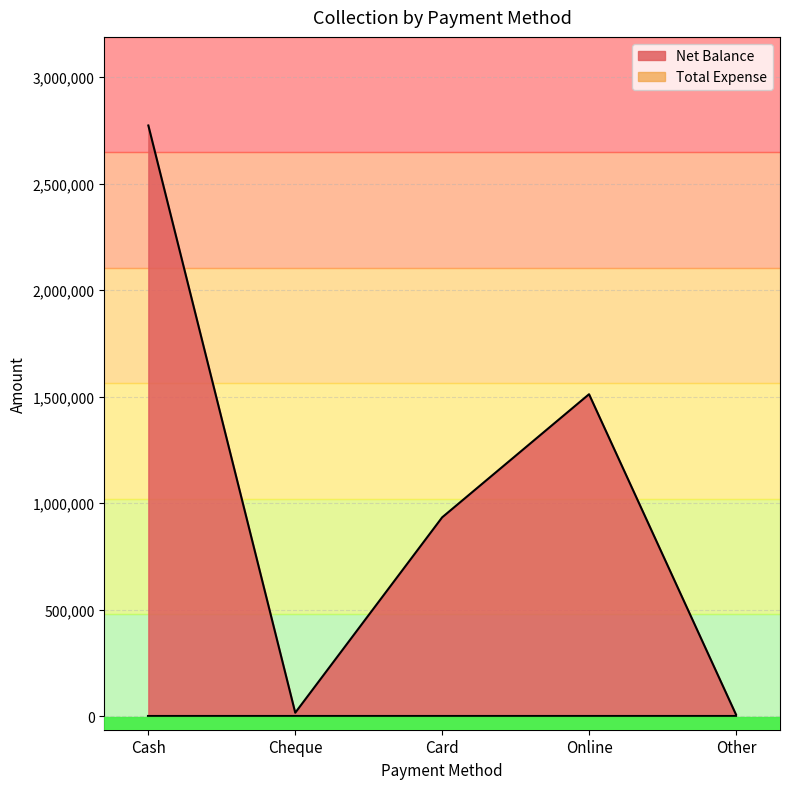

Reading left to right, what are all the values shown in this chart?

Cash=2772348	Cheque=16000	Card=933000	Online=1511000	Other=8000